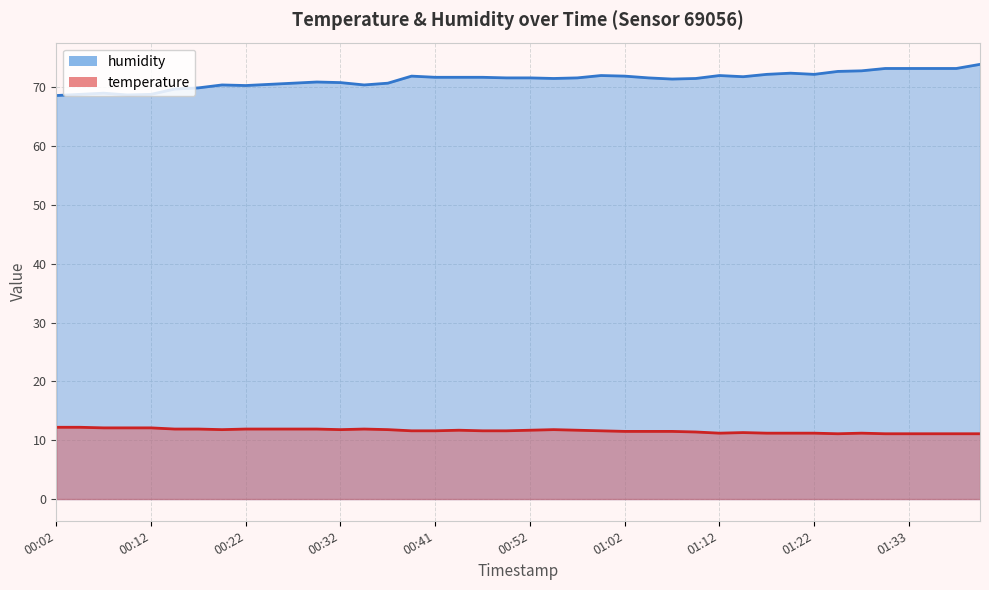

What is the label of the 10th point from the left?

00:24